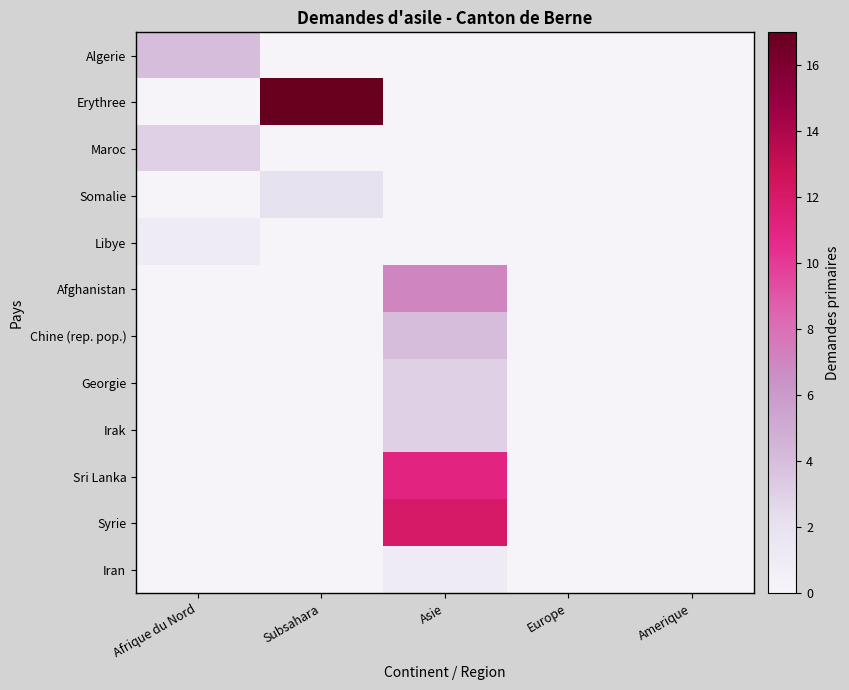

Count the number of categories in the chart.

5